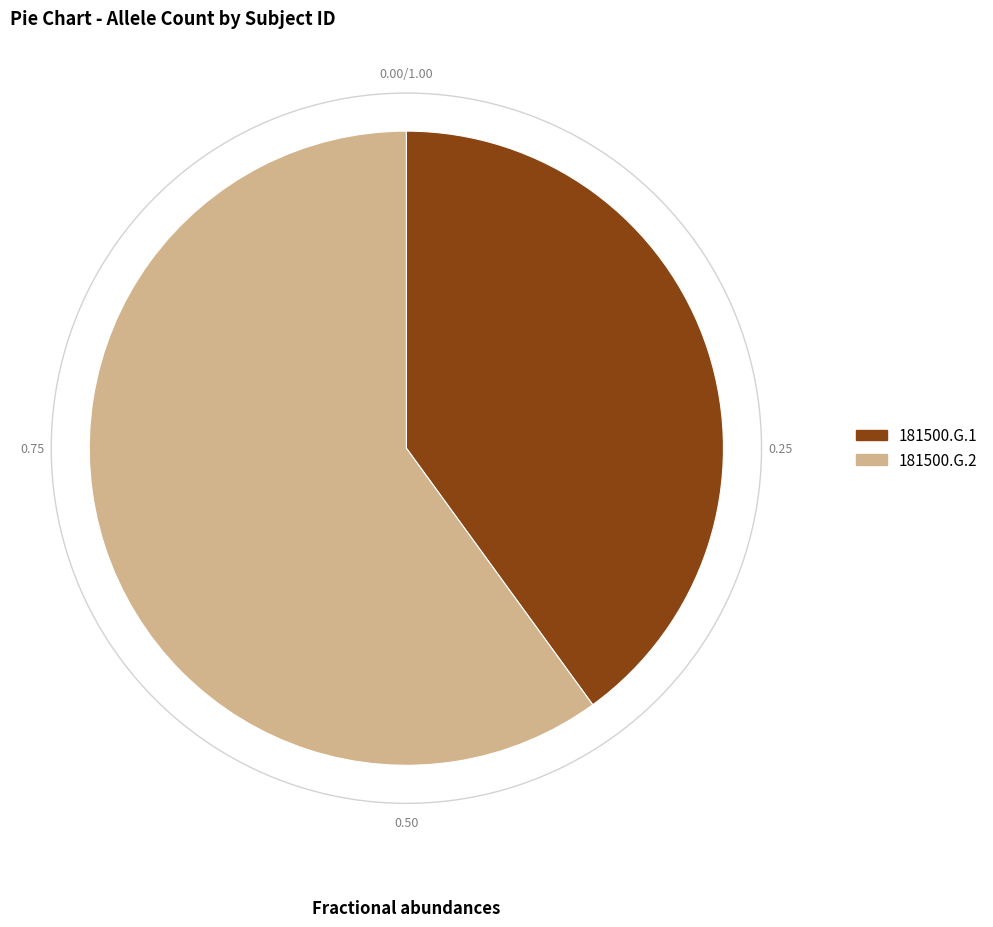

Rank the categories by value from lowest to highest.

181500.G.1, 181500.G.2